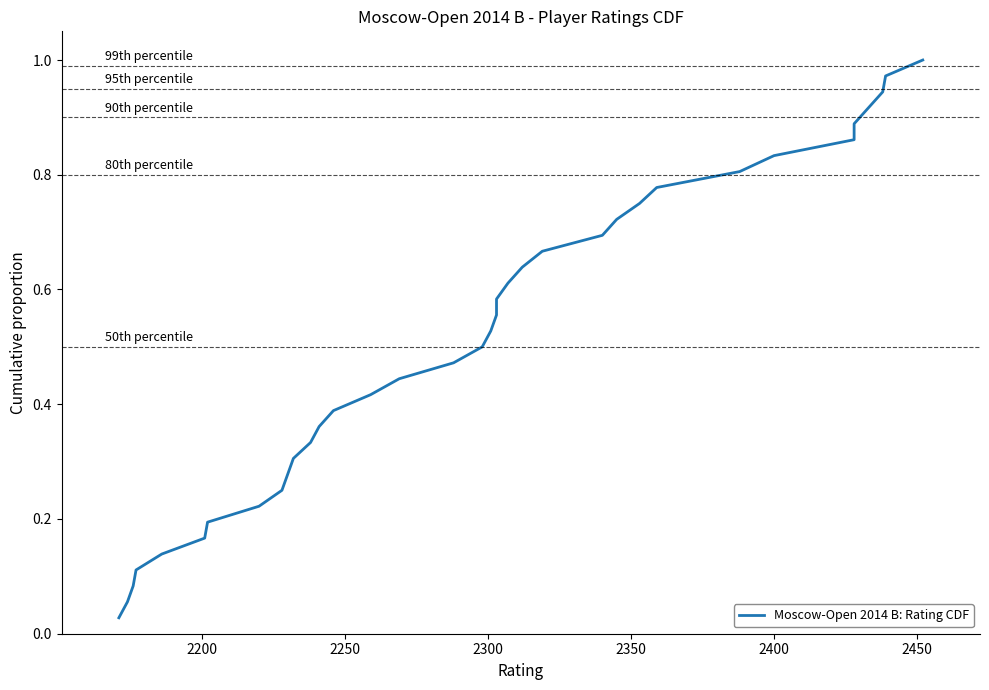

Does the chart have visible grid lines?

No